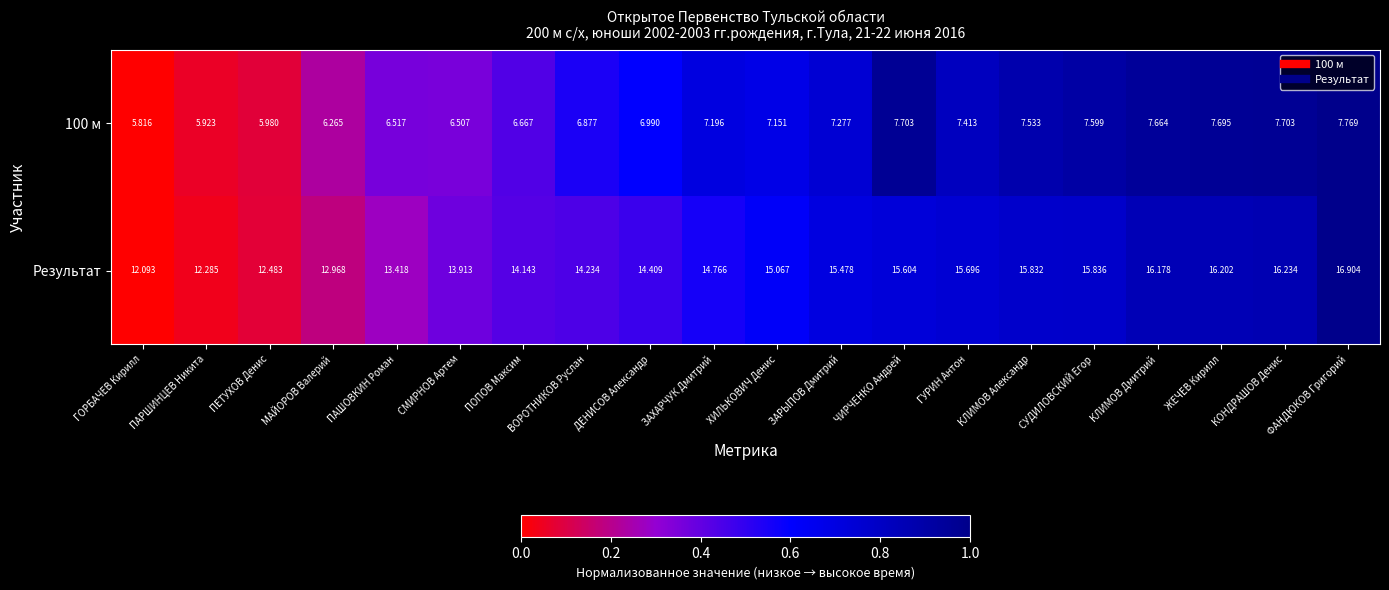

Which series has the largest total across all categories?

Результат